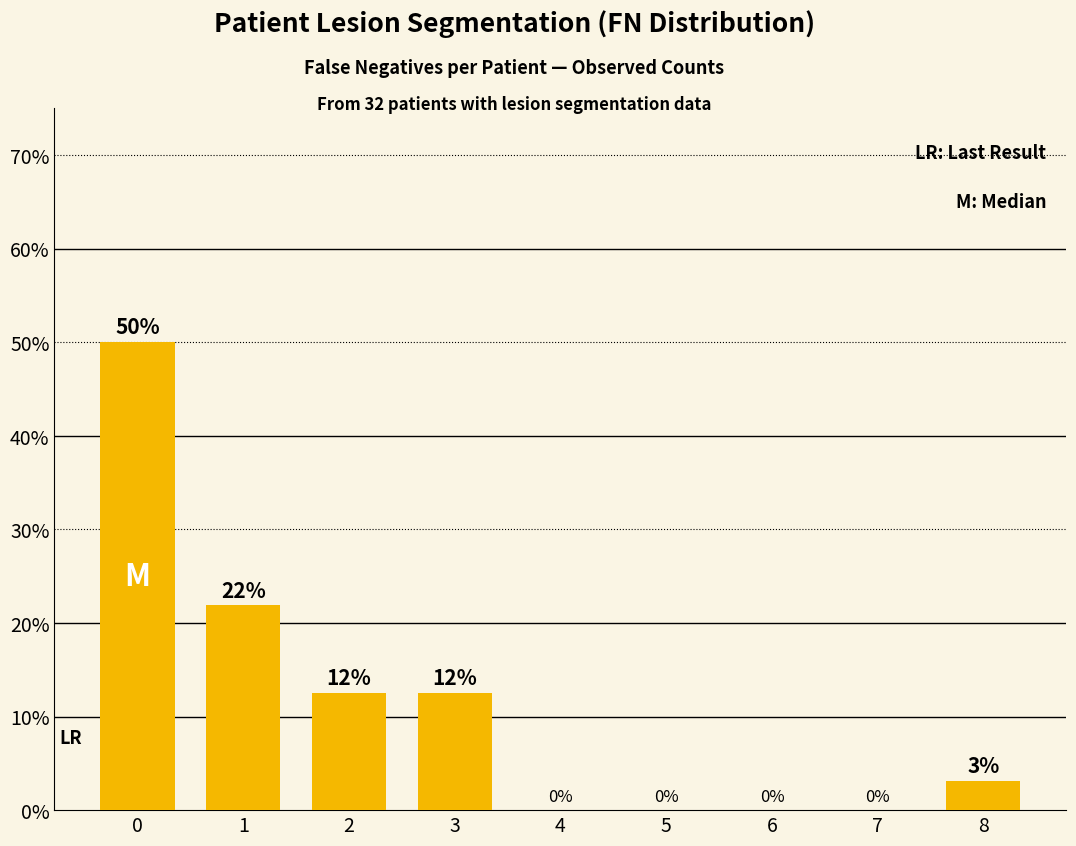

Rank the categories by value from highest to lowest.

0, 1, 2, 3, 8, 4, 5, 6, 7